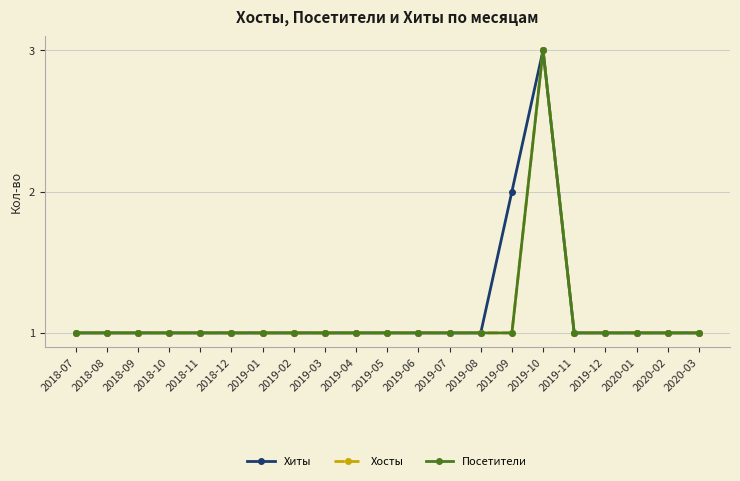

What is the average value of the Хосты series?

1